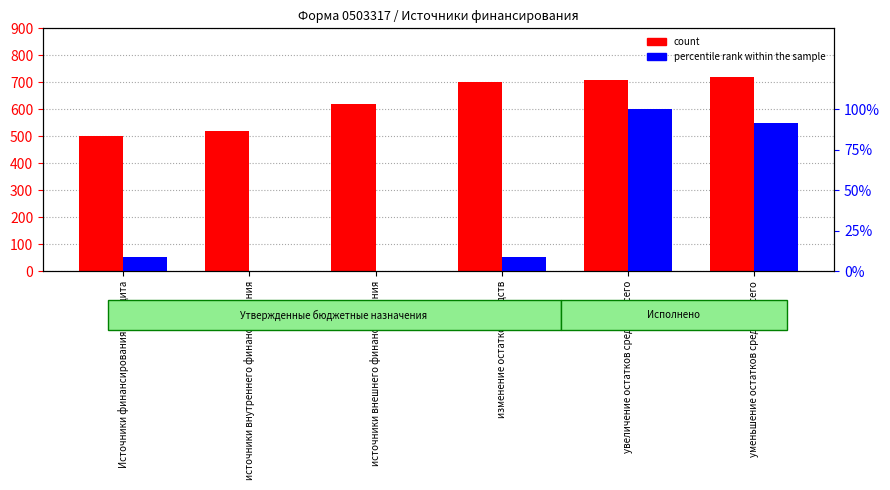

Which category has the highest value across all series?

уменьшение остатков средств, всего